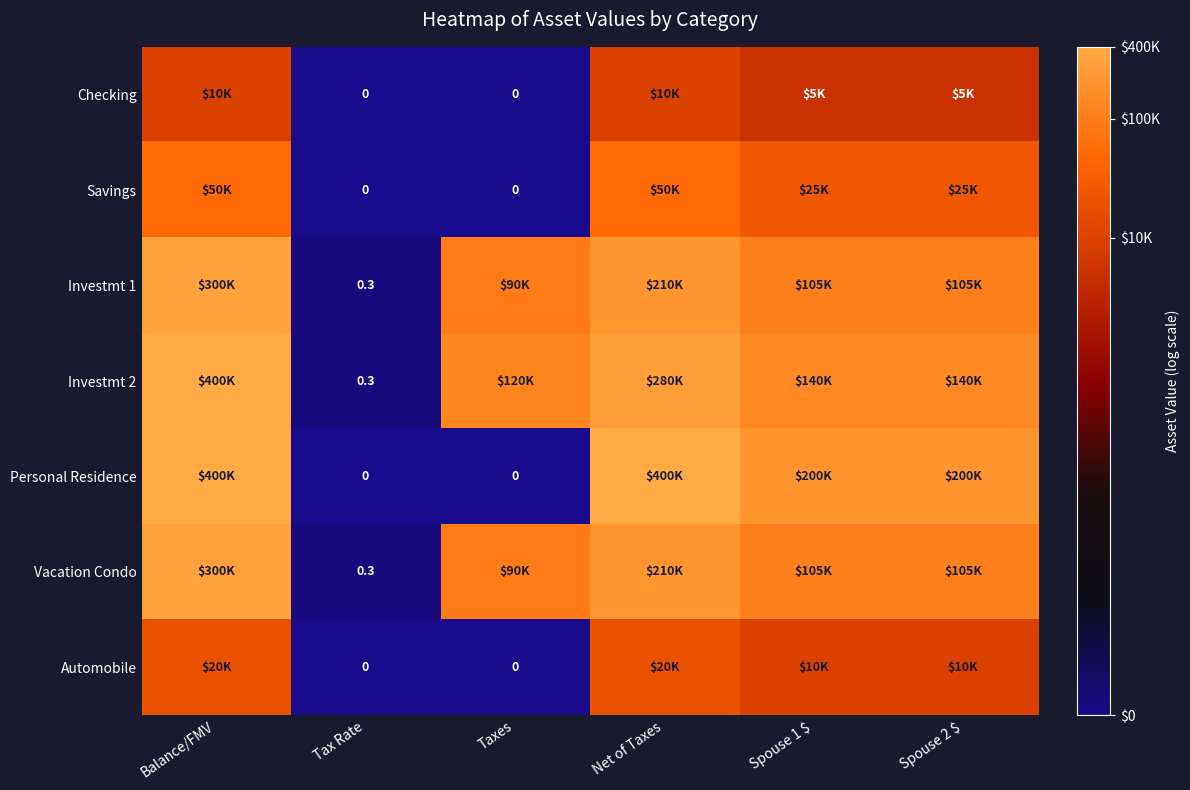

Which category has the highest value across all series?

Balance/FMV